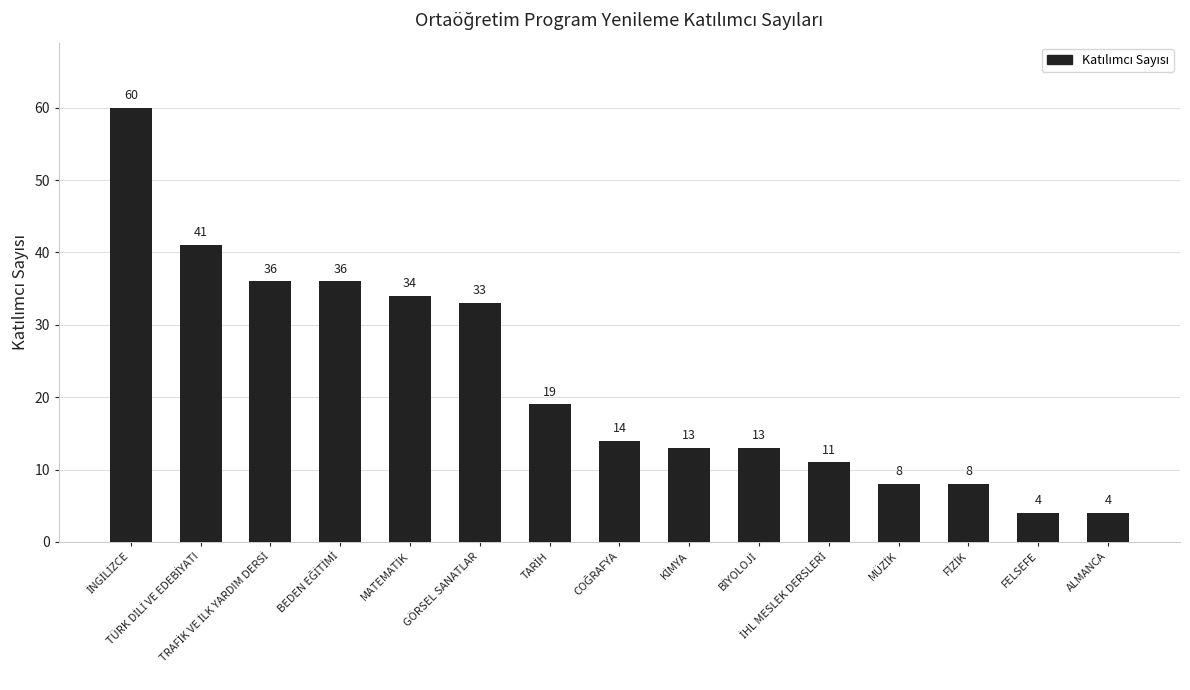

How many distinct data groups are displayed?

1